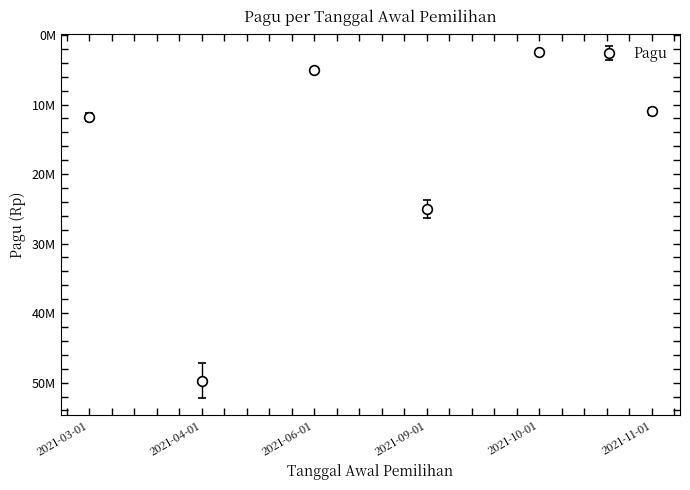

Rank the categories by value from highest to lowest.

2021-04-01, 2021-09-01, 2021-03-01, 2021-11-01, 2021-06-01, 2021-10-01